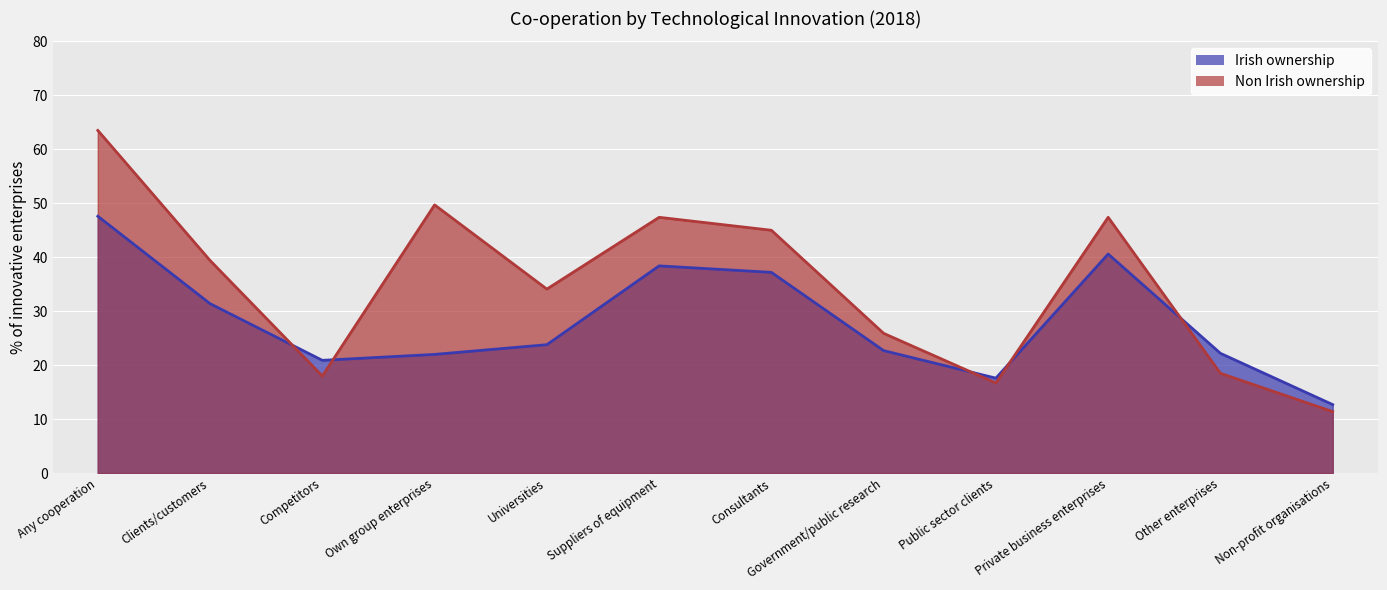

Reading left to right, list all the values displayed in this chart.

Irish ownership: 47.6	31.4	20.9	22.0	23.8	38.4	37.2	22.7	17.6	40.6	22.2	12.7
Non Irish ownership: 63.5	39.4	18.0	49.7	34.1	47.4	45.0	25.9	16.7	47.4	18.5	11.4